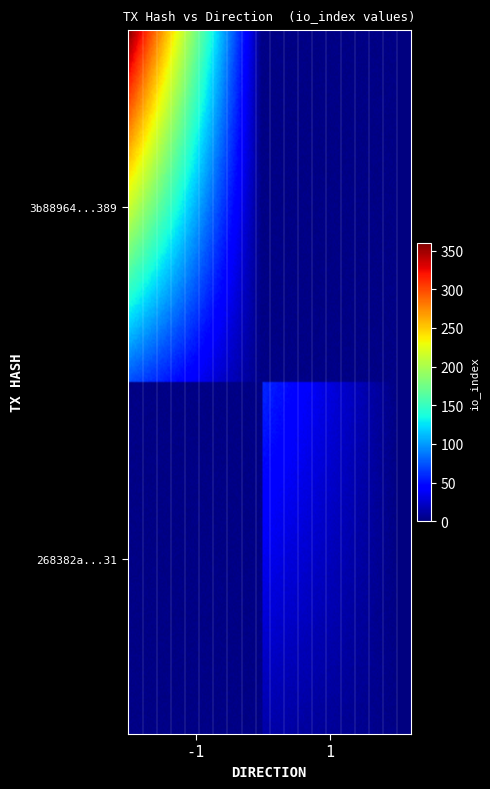

Rank the series by their maximum value, from lowest to highest.

268382a0d64eeaf19b1eef260dfa78623b51b31, 3b88964192e2c1fa46cc860dc99791337e69389